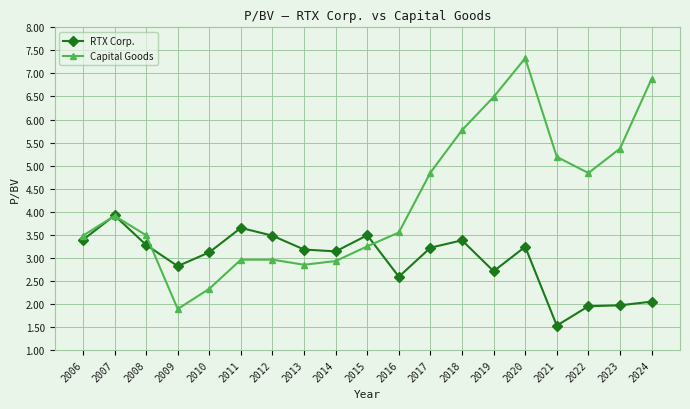

Rank the series by their maximum value, from lowest to highest.

RTX Corp., Capital Goods